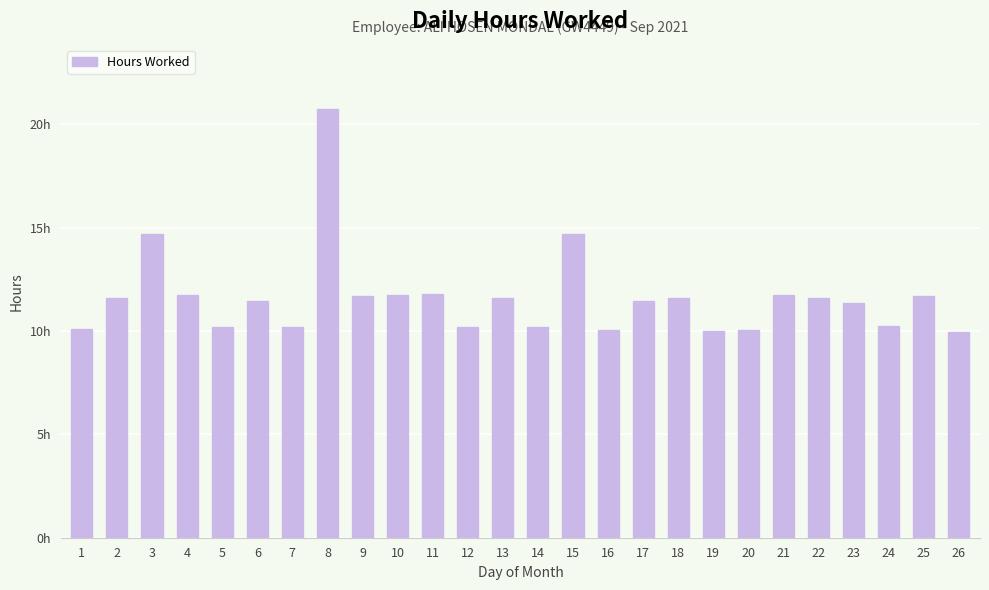

Which category has the highest value across all series?

8